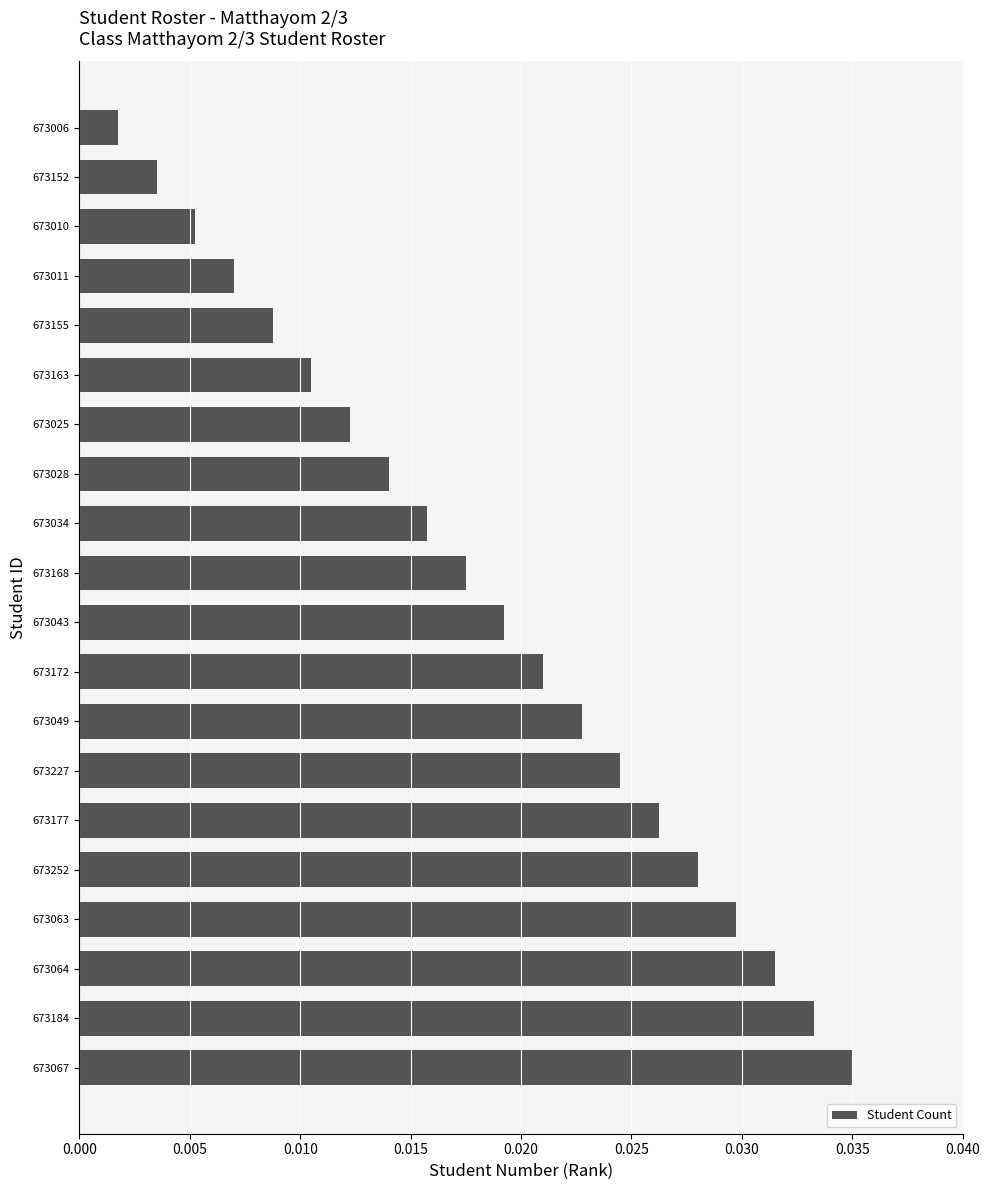

What is the label of the 18th bar from the top?

673064